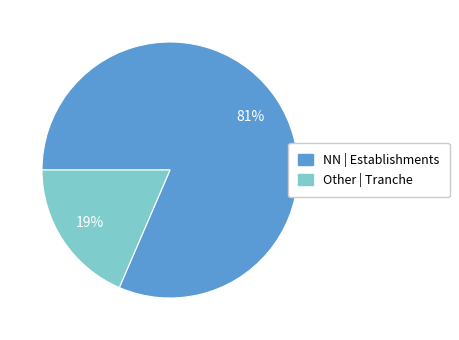

Does any single category account for the majority?

Yes